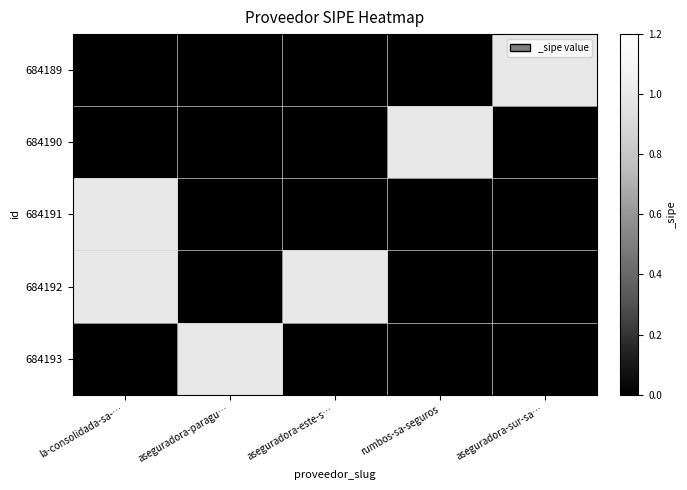

At which category is the sum across all series the highest?

la-consolidada-sa-…